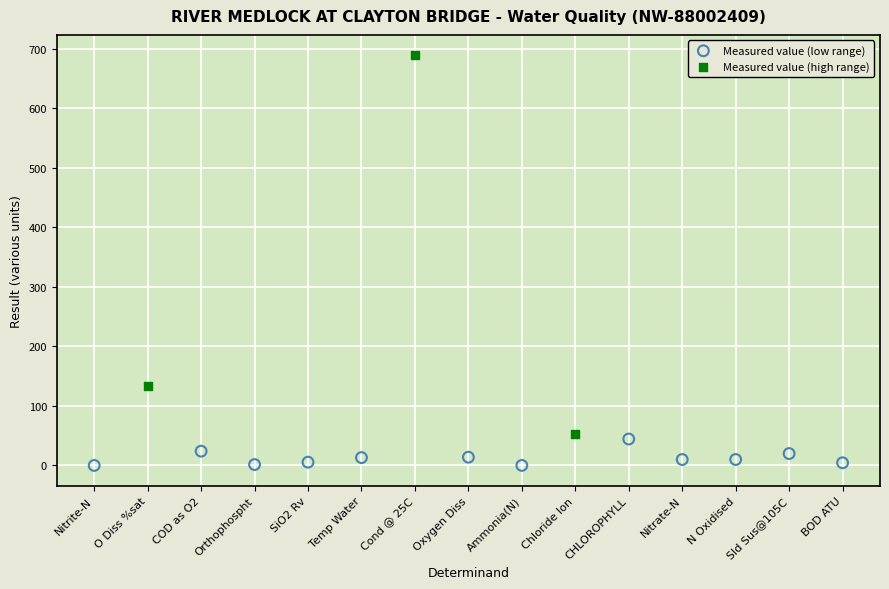

Which series contains the highest Y value?

Measured value (high range)